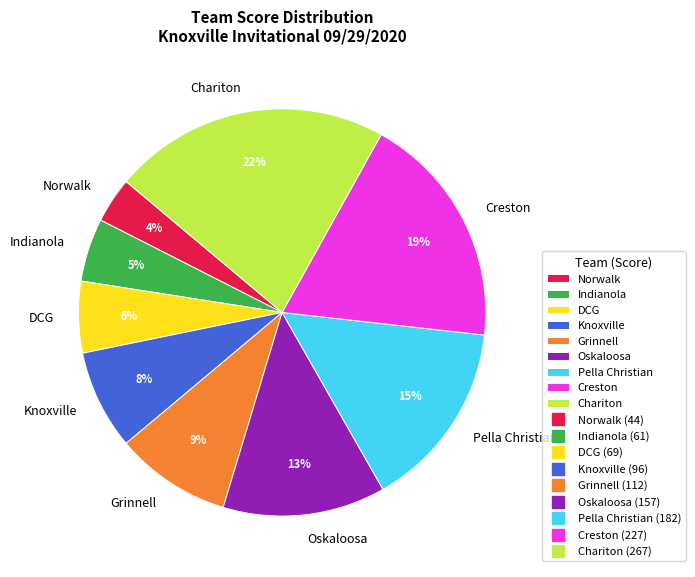

To the nearest percent, what is the difference between the largest and smallest slice percentages?

18%